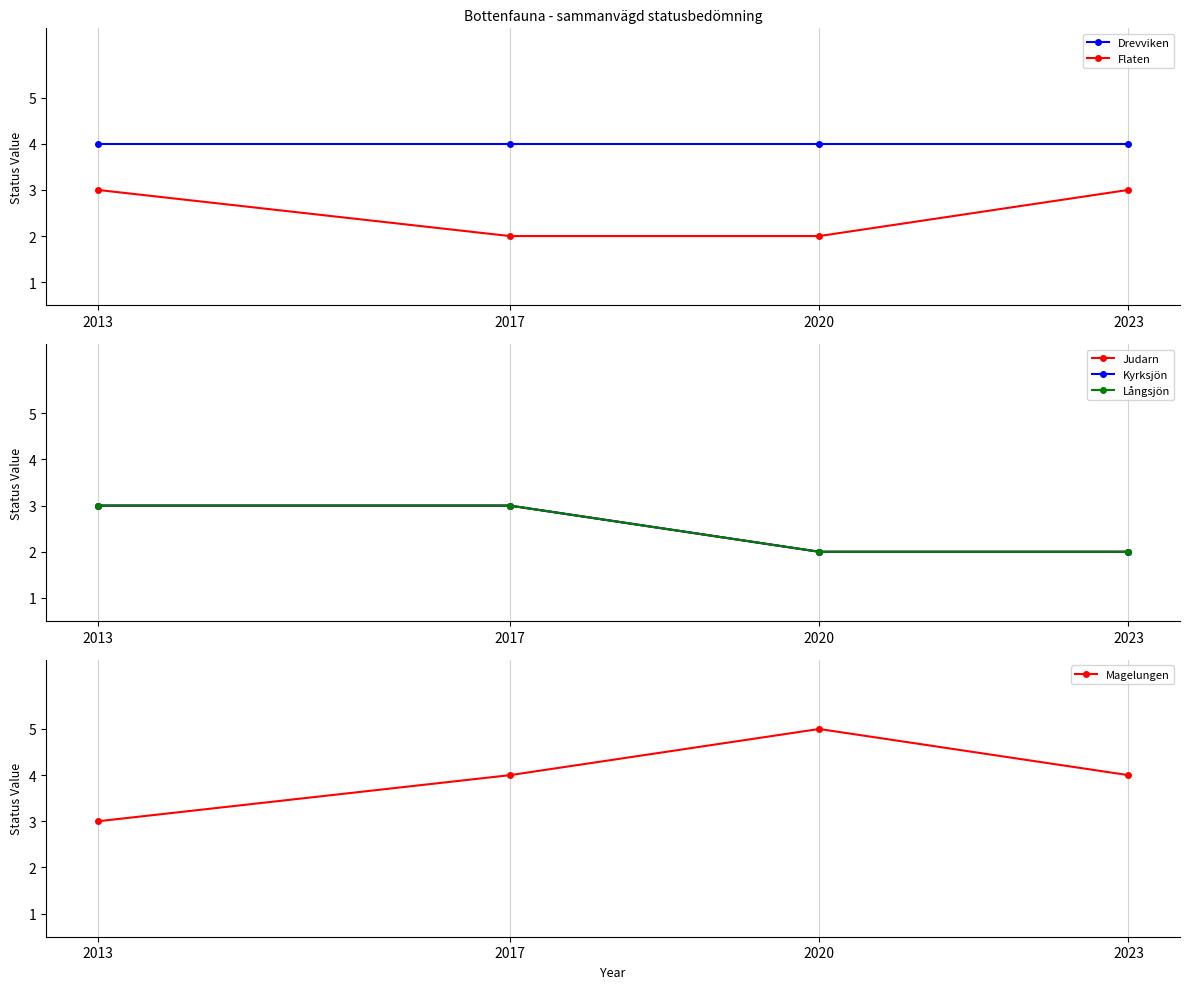

Is it true that Flaten equals 5 at 2023?

False